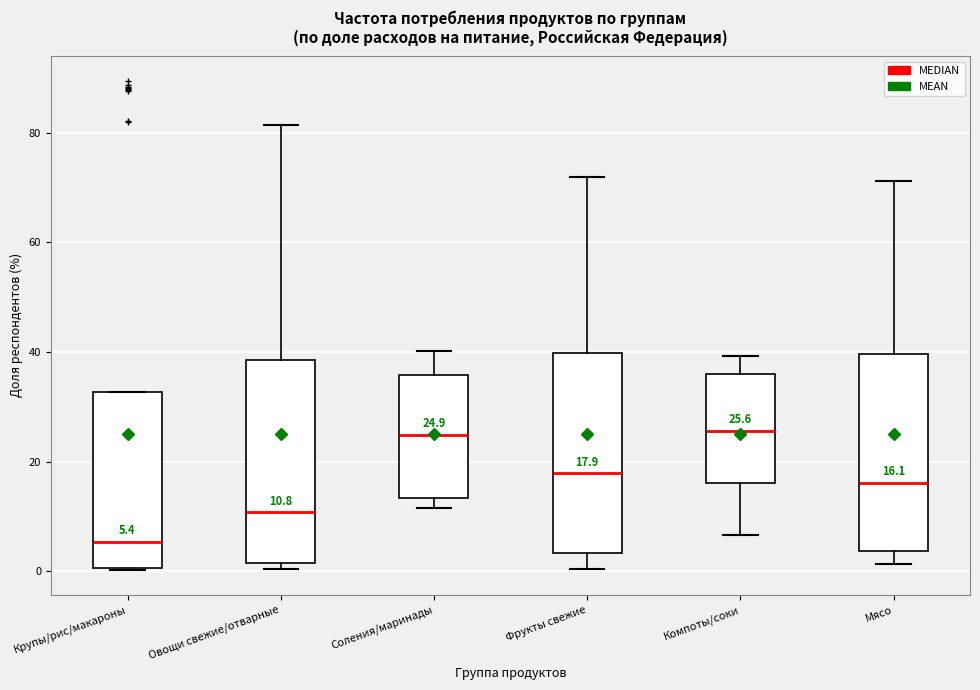

Which box's median line is the lowest?

Крупы/рис/макароны